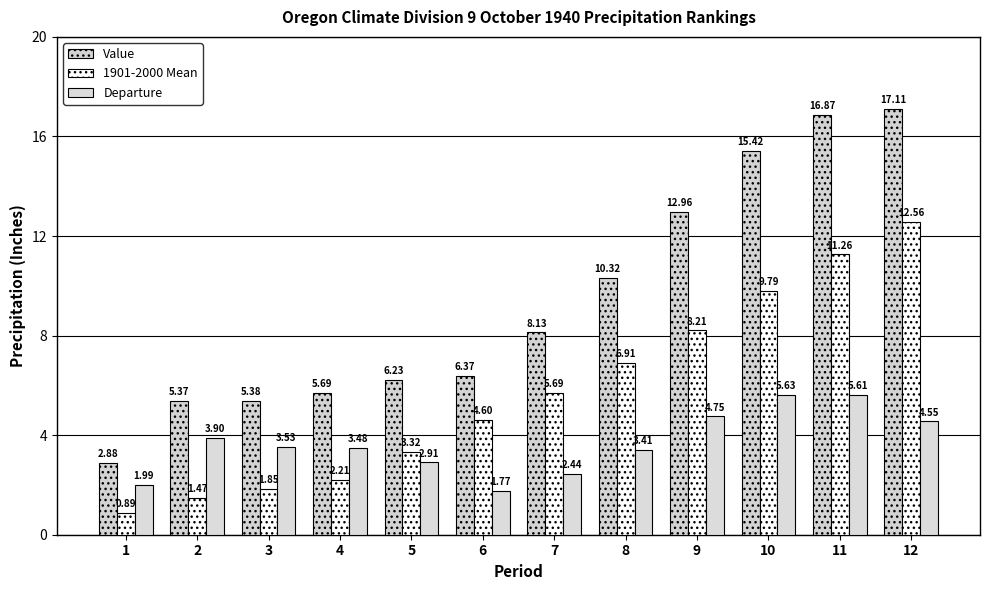

What is the approximate value of Departure at 4?

3.5